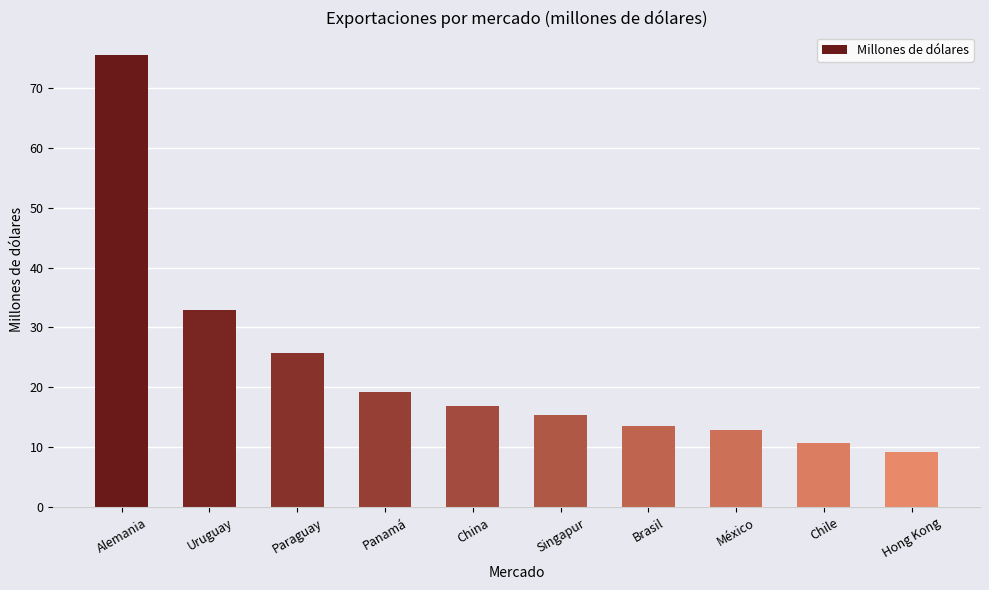

Approximately how many times larger is the value at Panamá compared to Singapur?

1.3